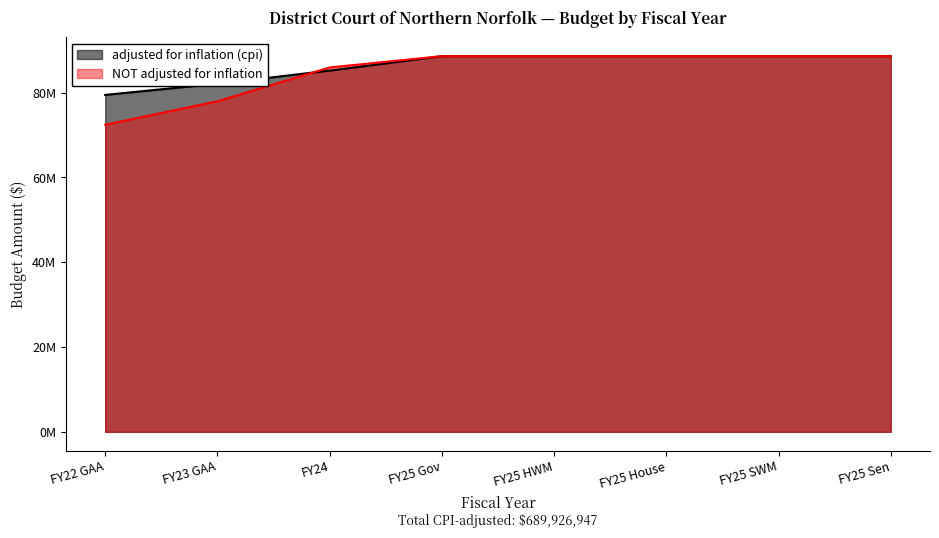

True or false: NOT adjusted for inflation and adjusted for inflation (cpi) cross at least once.

True